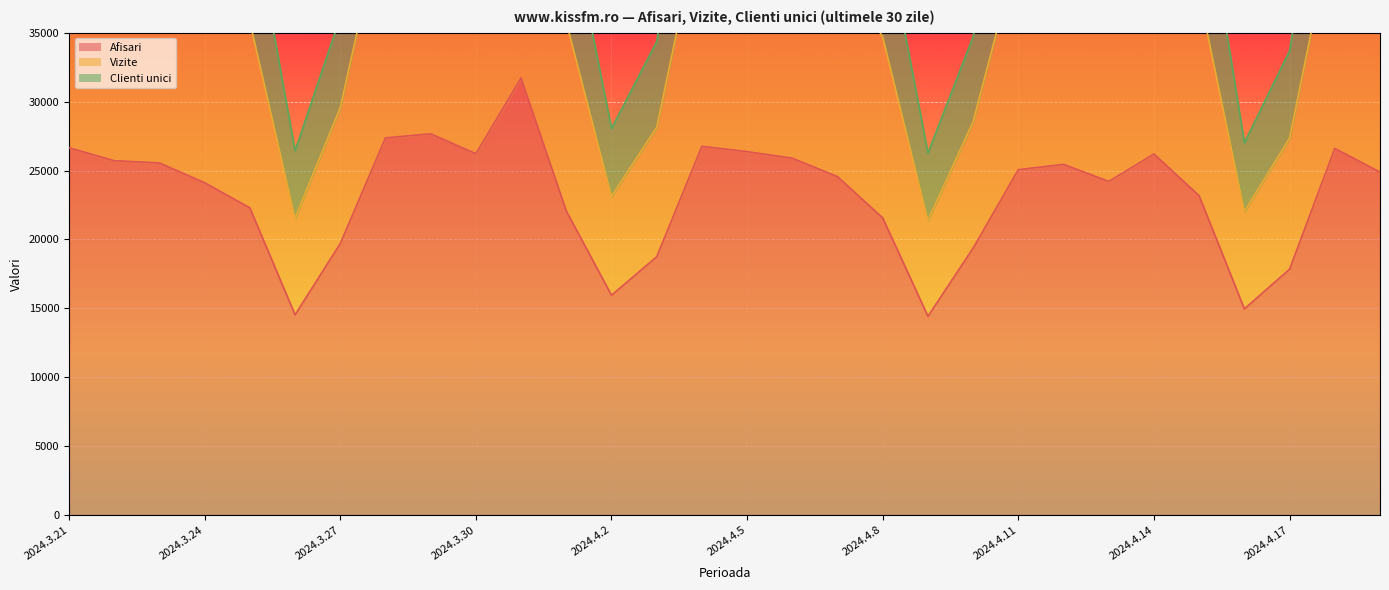

What position from the left is 2024.3.21?

1